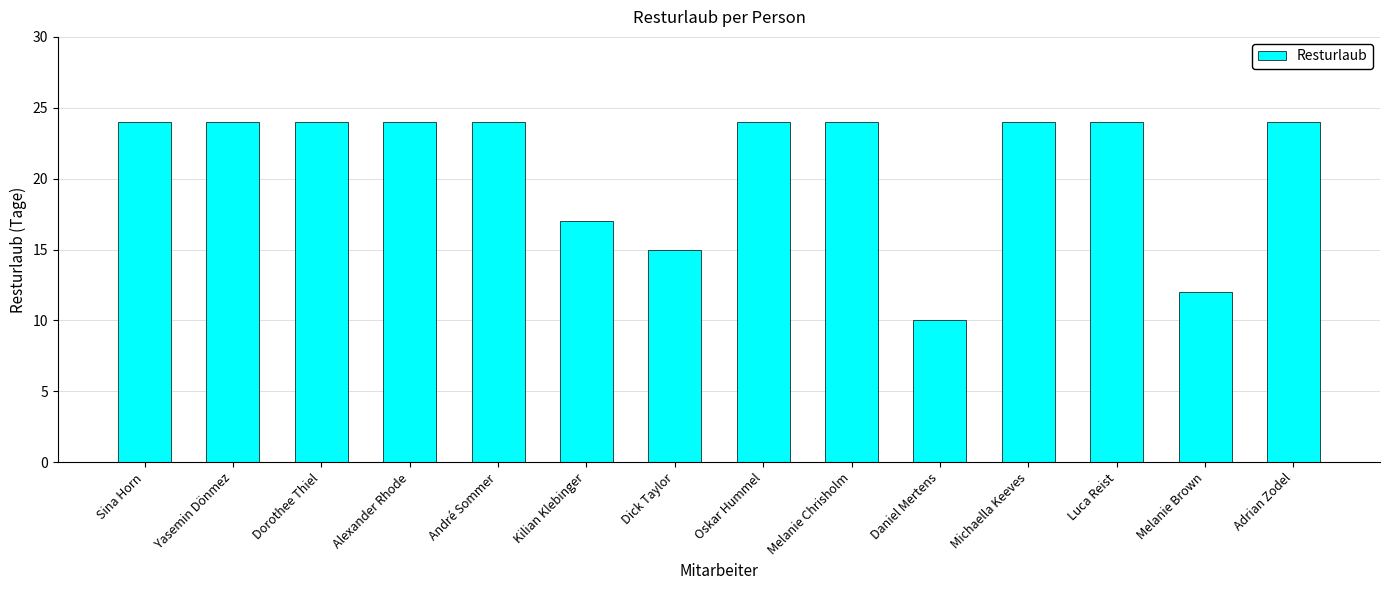

What is the difference between the maximum and minimum values?

14